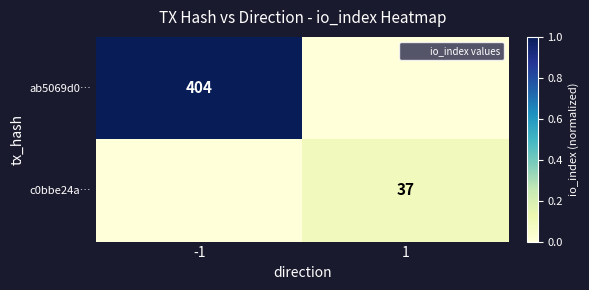

Count the number of data series in this chart.

2